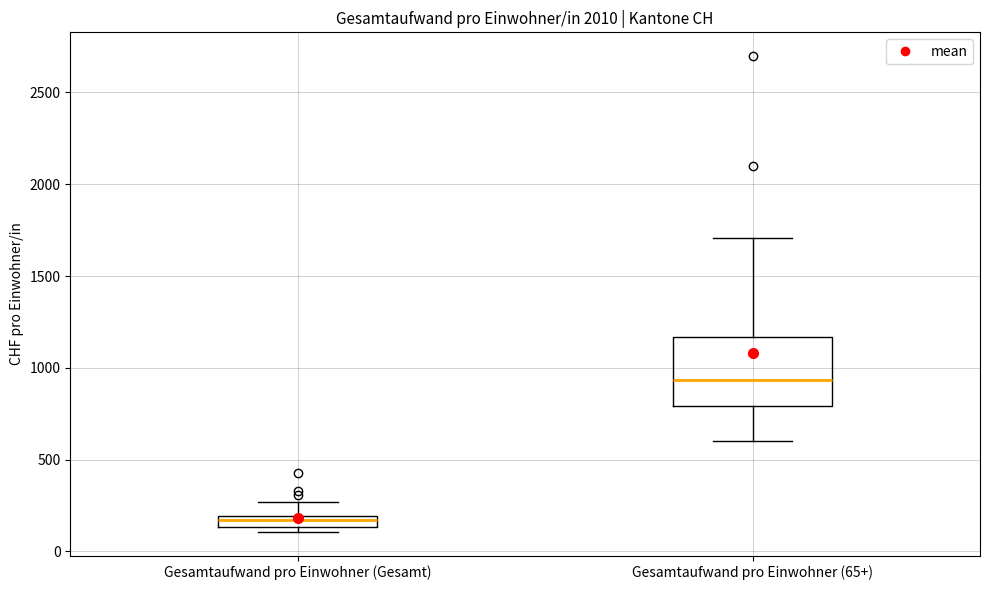

Which box has the lowest median line?

Gesamtaufwand pro Einwohner (Gesamt)